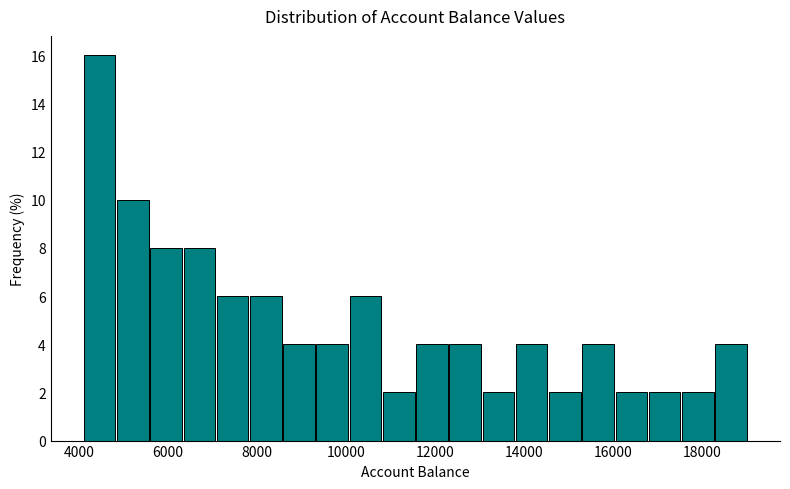

Around what value on the x-axis is the tallest bar? Give the approximate position of its centre, as read against the axis.

4400